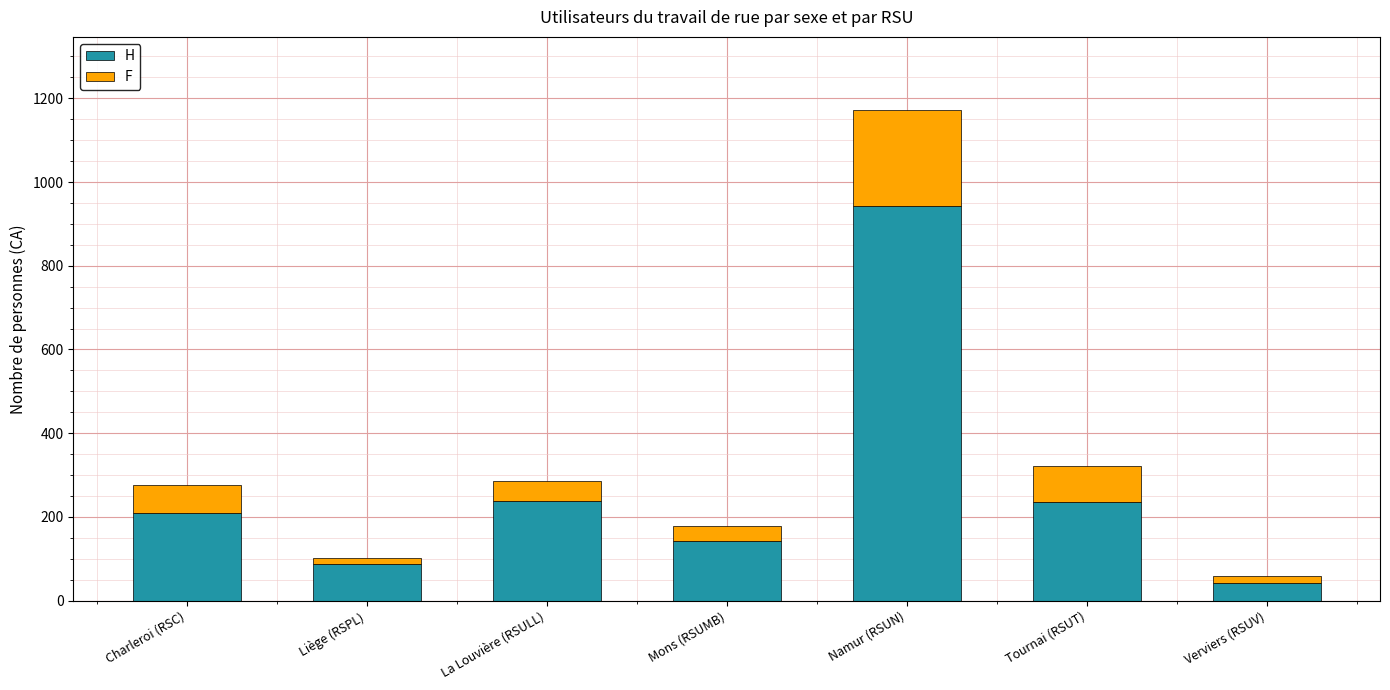

True or false: H has a value of 42 at Verviers (RSUV).

True